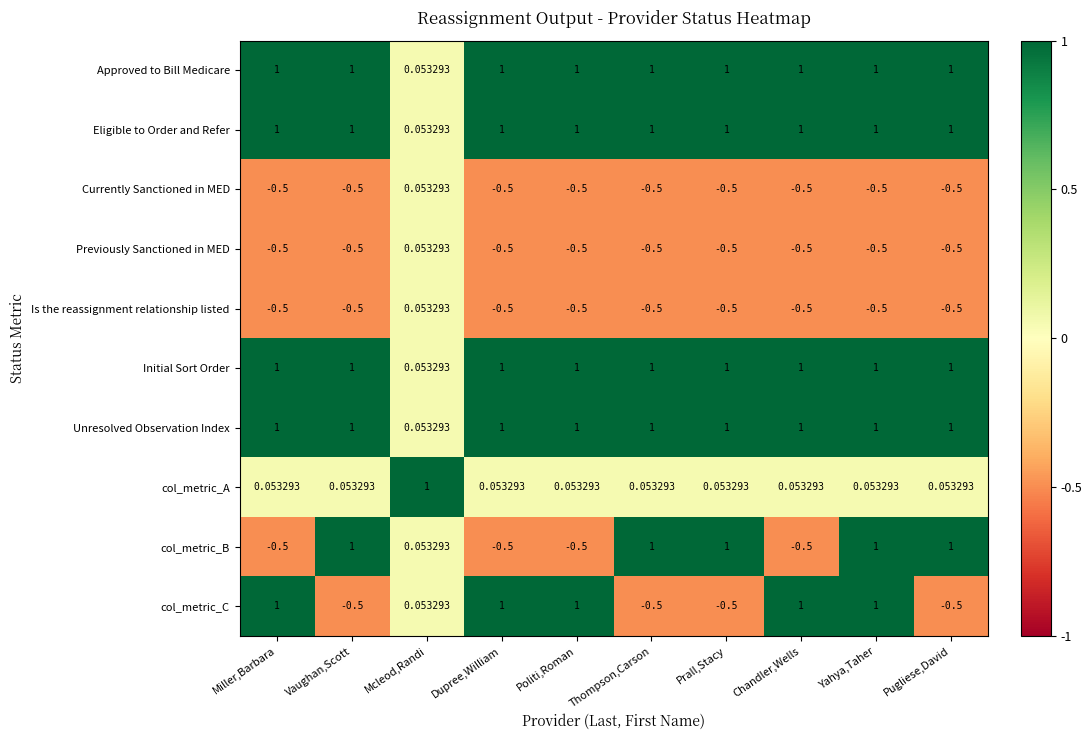

At how many categories does at least one series exceed 0?

10